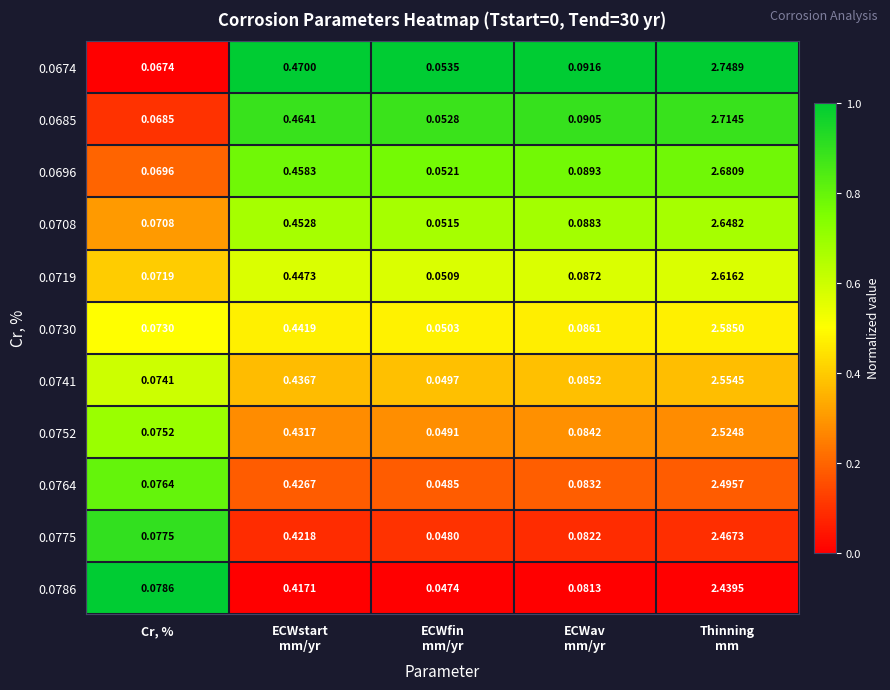

Between ECWav
mm/yr and Thinning
mm, which series saw the biggest shift?

0.0674